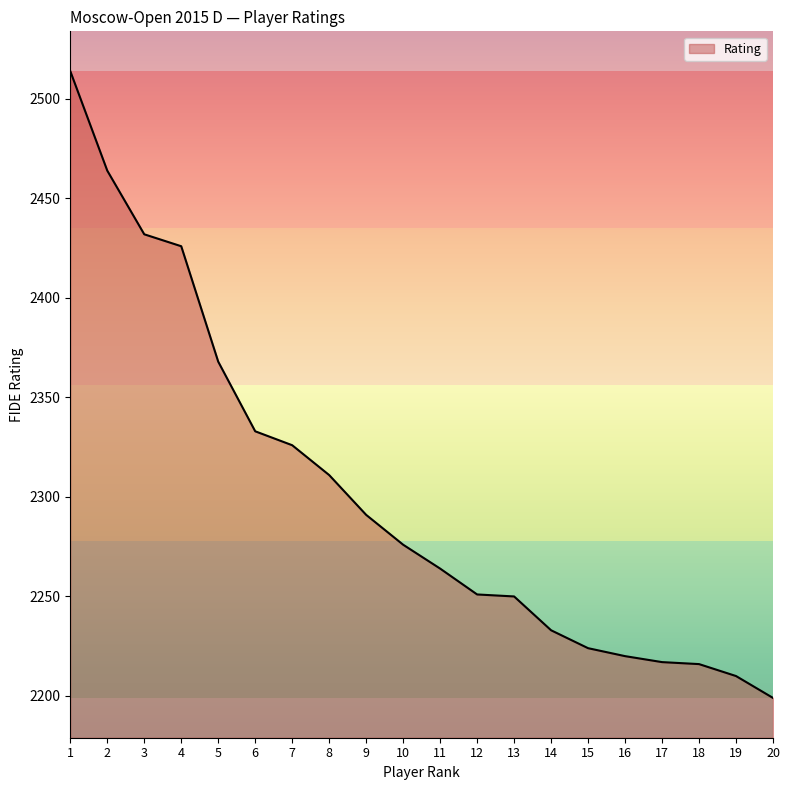

What is the average value?

2301